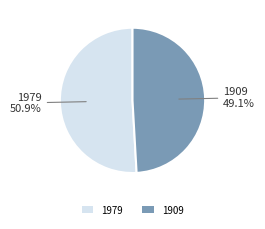

What is the majority slice?

1979